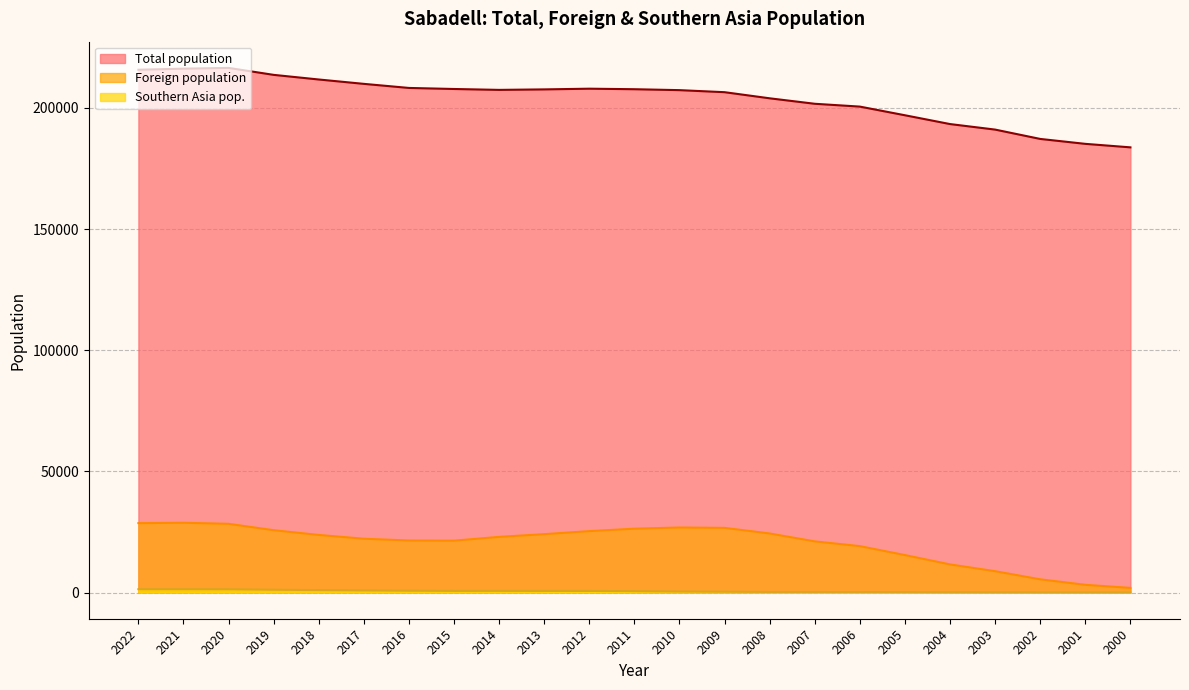

The Foreign population series shows 1912 at 2000. True or false?

True